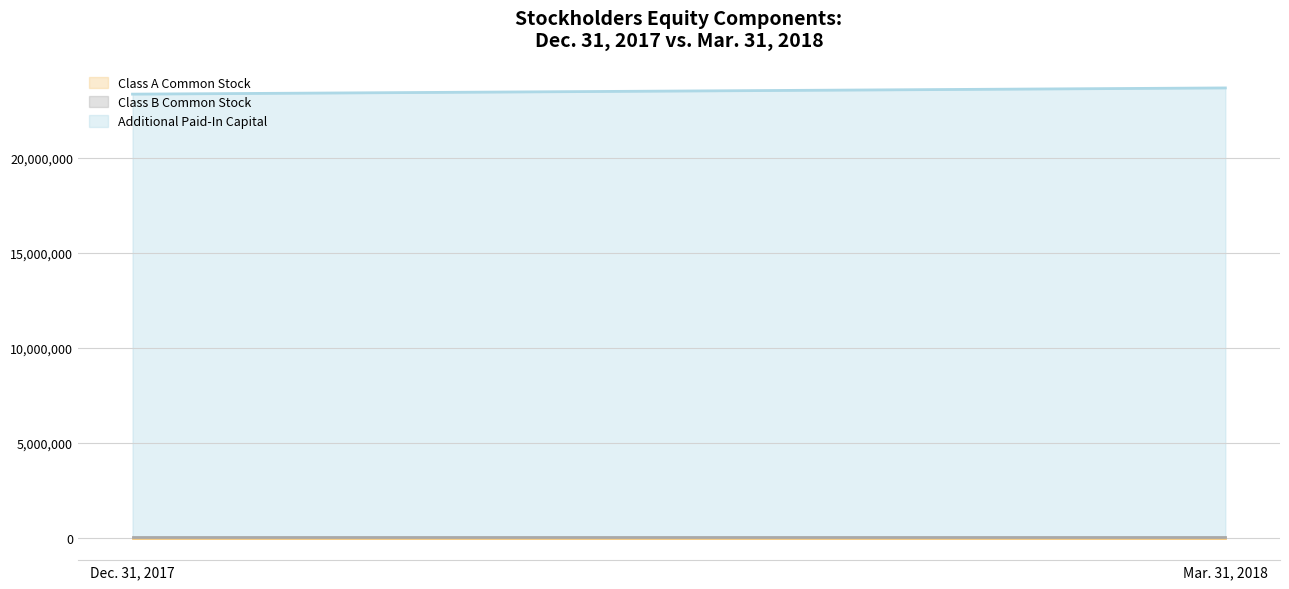

What is the total value across all series at Dec. 31, 2017?

23385289